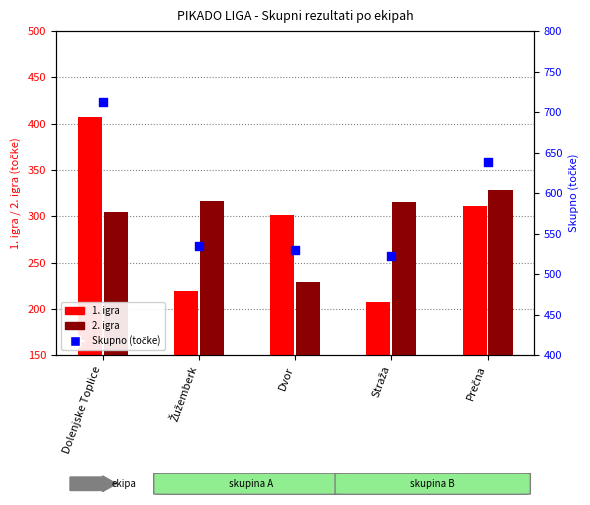

What is the total value across all series at Dvor?

1060